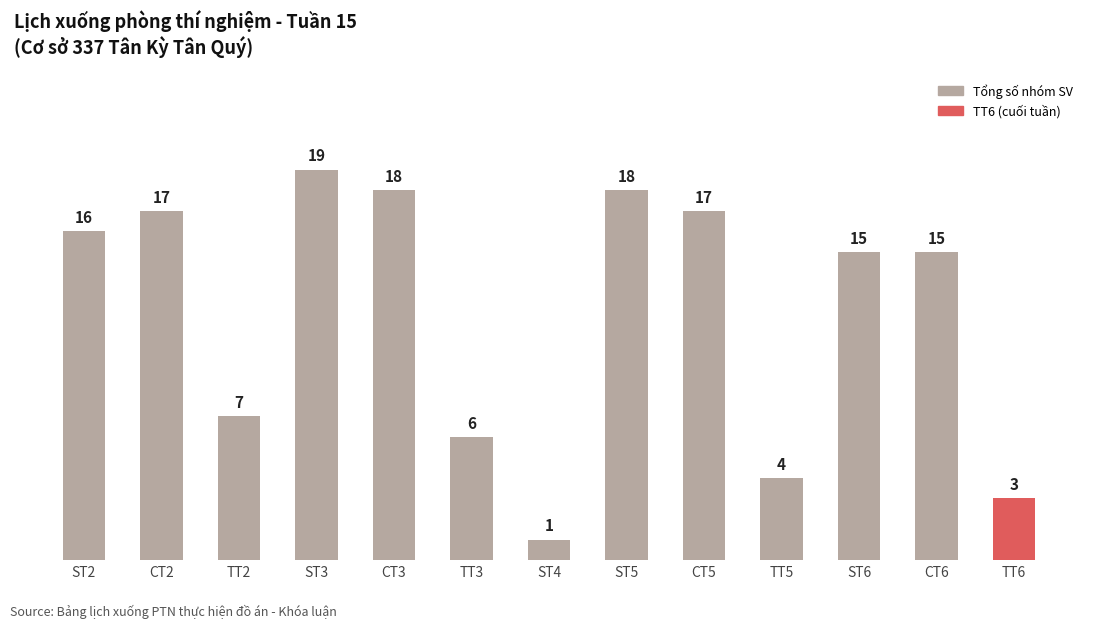

Does the chart contain stacked bars?

No